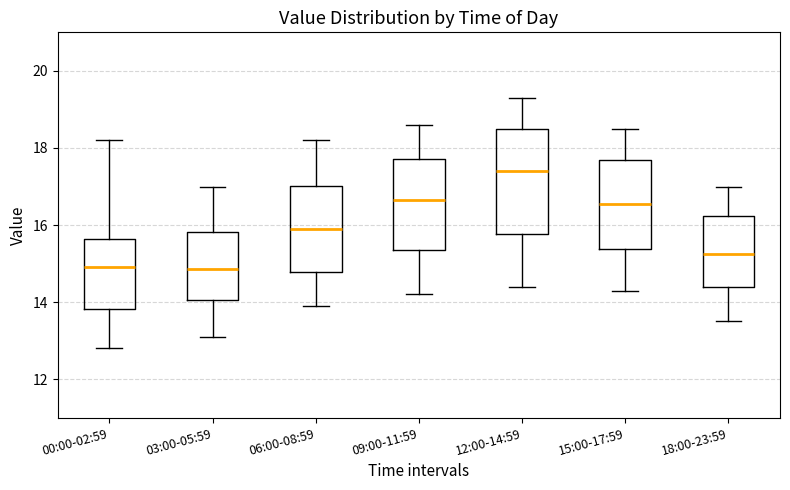

Reading left to right, transcribe this box plot: for each box, give where its median line is, the range the box spans, and where its two whiskers end, as read against the y-axis. The values are not printed on the chart, so give them approximately, as read against the axis.

00:00-02:59: median 15.0, box 13.8 to 15.6, whiskers 12.8 to 18.2
03:00-05:59: median 14.8, box 14.0 to 15.8, whiskers 13.2 to 17.0
06:00-08:59: median 16.0, box 14.8 to 17.0, whiskers 14.0 to 18.2
09:00-11:59: median 16.6, box 15.4 to 17.8, whiskers 14.2 to 18.6
12:00-14:59: median 17.4, box 15.8 to 18.6, whiskers 14.4 to 19.4
15:00-17:59: median 16.6, box 15.4 to 17.8, whiskers 14.4 to 18.6
18:00-23:59: median 15.2, box 14.4 to 16.2, whiskers 13.6 to 17.0